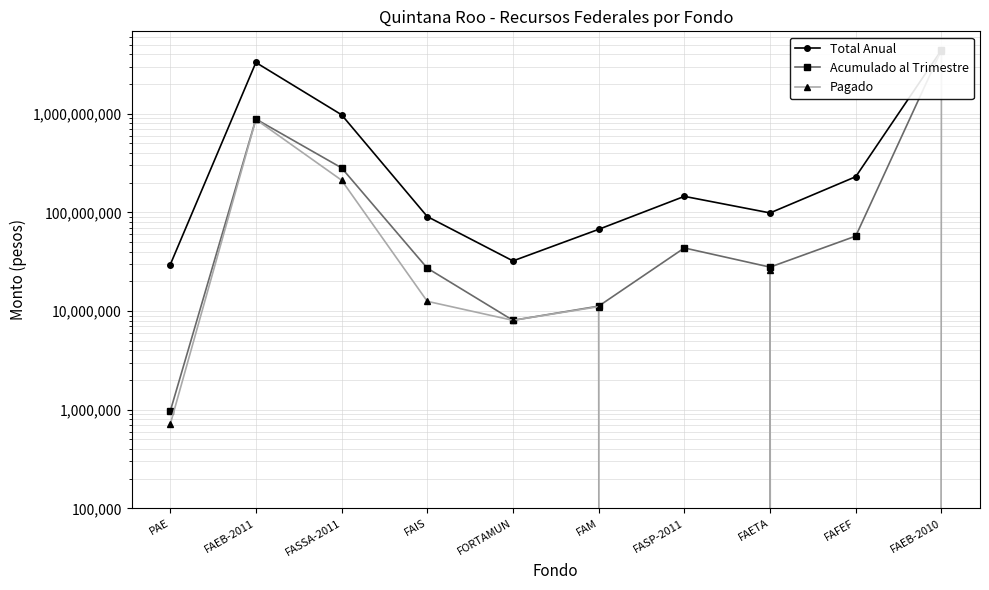

At how many categories does at least one series exceed 2597517659?

2